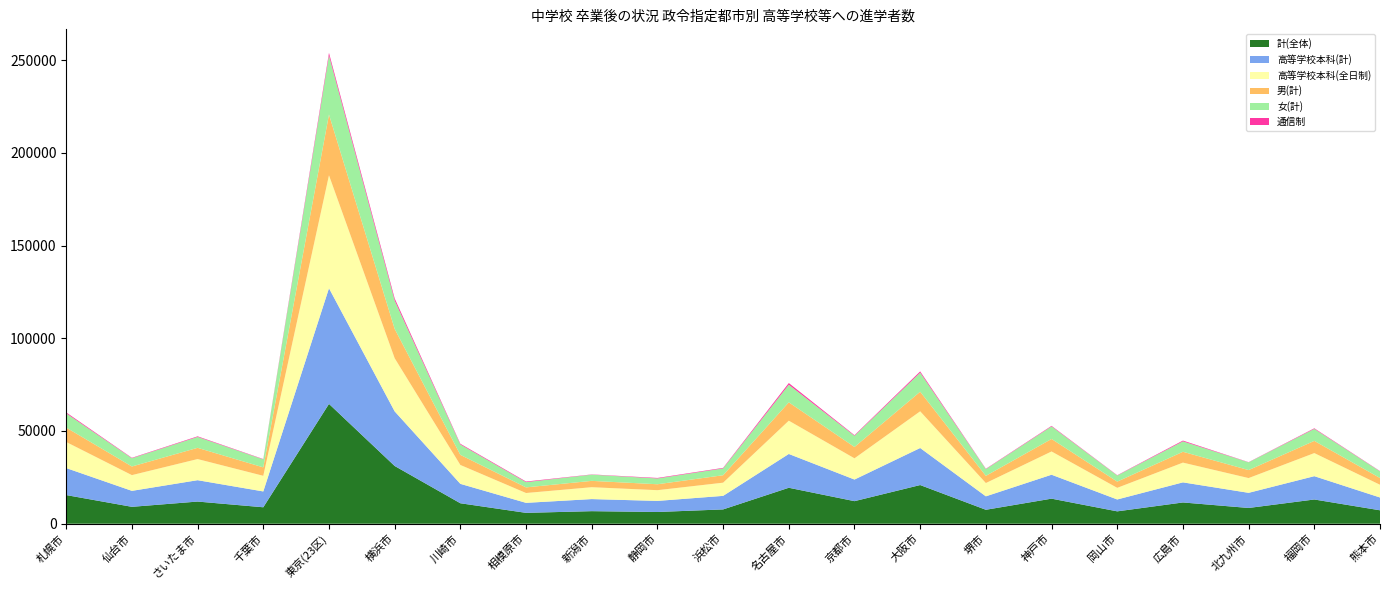

Reading left to right, list all the values displayed in this chart.

計(全体): 15444	9109	11947	8868	64608	31132	11033	5857	6770	6323	7710	19384	12167	20851	7518	13511	6668	11461	8495	13064	7236
高等学校本科(計): 14561	8611	11524	8538	62362	29449	10462	5396	6514	5974	7306	18227	11651	19975	7248	12907	6406	10838	8158	12569	6903
高等学校本科(全日制): 14050	8481	11386	8421	60889	28653	10186	5302	6403	5784	7104	17939	11440	19780	7164	12534	6272	10643	7959	12451	6867
男(計): 7778	4655	6056	4555	32755	15816	5447	3034	3415	3200	4017	9891	6126	10560	3881	6748	3357	5846	4309	6578	3647
女(計): 7666	4454	5891	4313	31853	15316	5586	2823	3355	3123	3693	9493	6041	10291	3637	6763	3311	5615	4186	6486	3589
通信制: 506	232	316	177	1397	1133	390	332	125	280	283	912	318	669	194	302	152	426	104	309	150